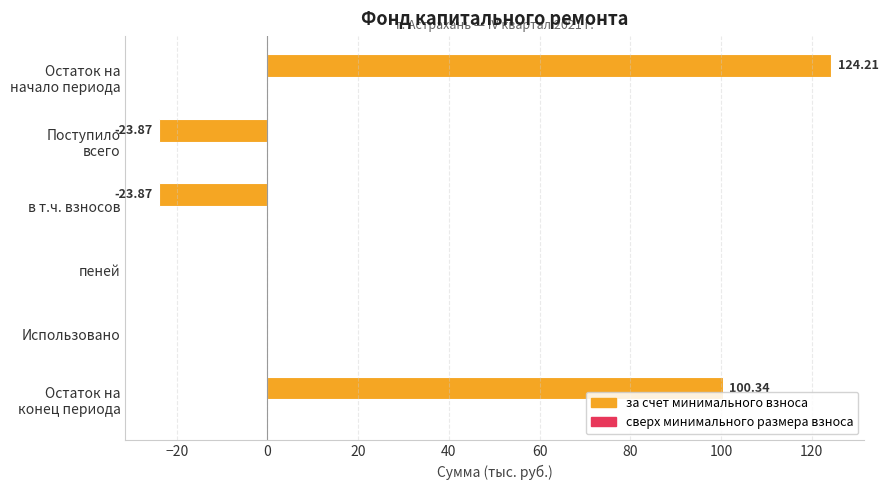

What is the sum of all values?

176.8